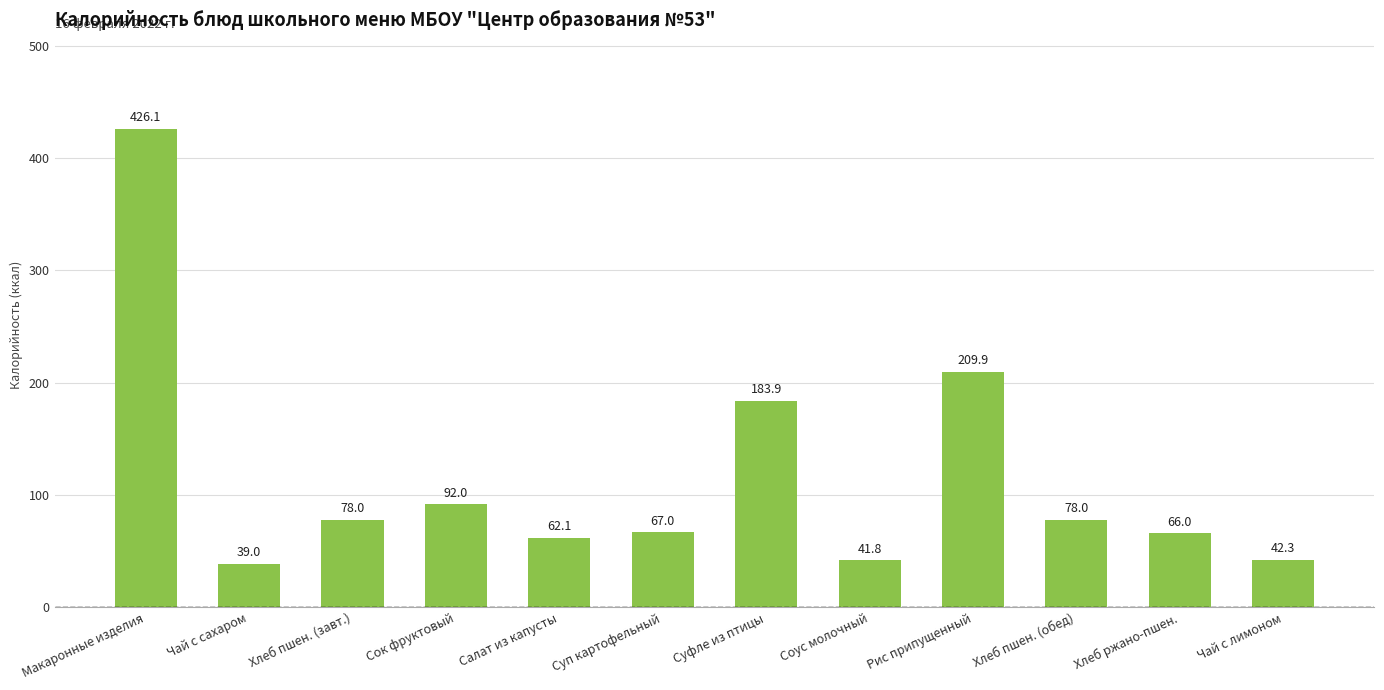

How many distinct data groups are displayed?

1